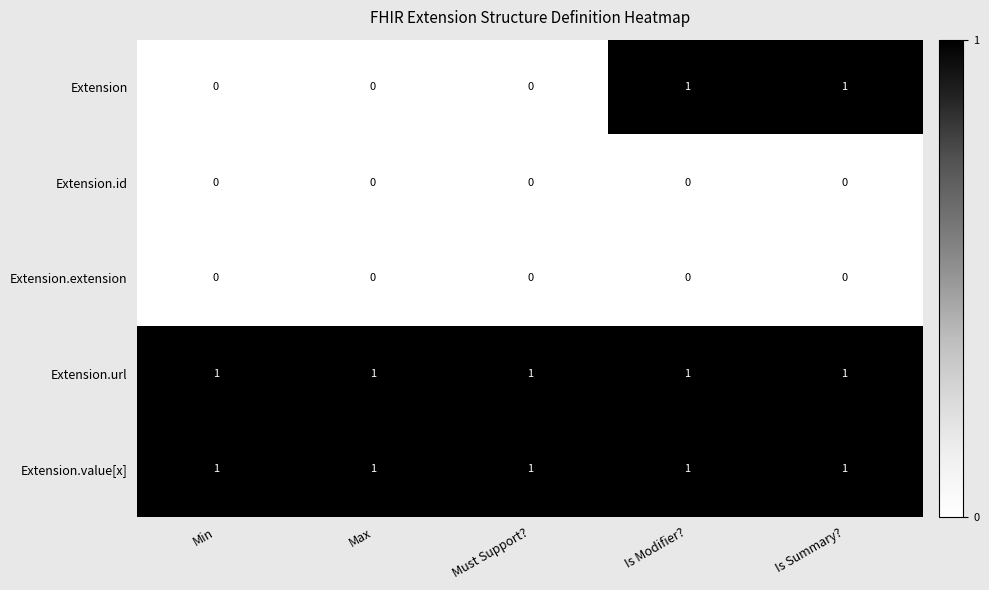

Which series has the largest range (max minus min)?

Extension